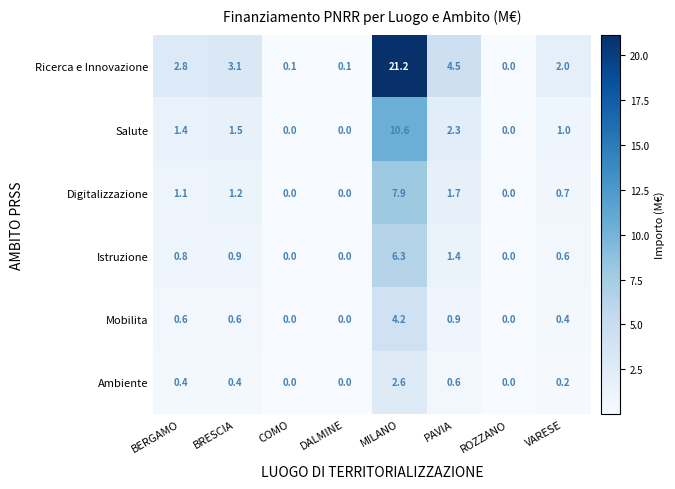

Where does the Salute series first go above 1?

BERGAMO